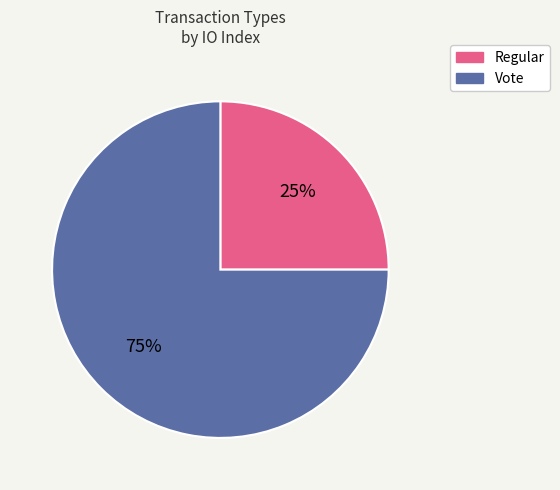

Do Vote and Regular together represent more than half of the pie?

Yes